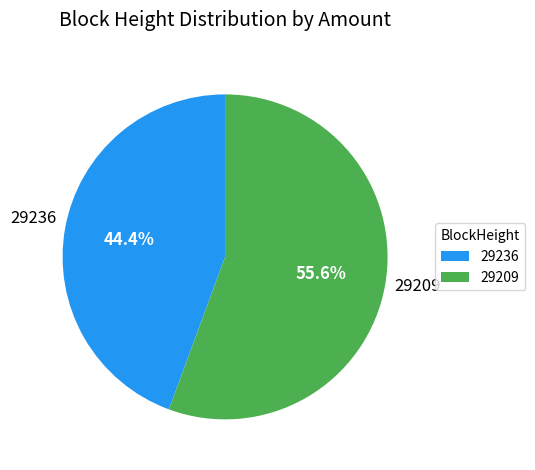

True or false: 29209 accounts for 95% of the total.

False